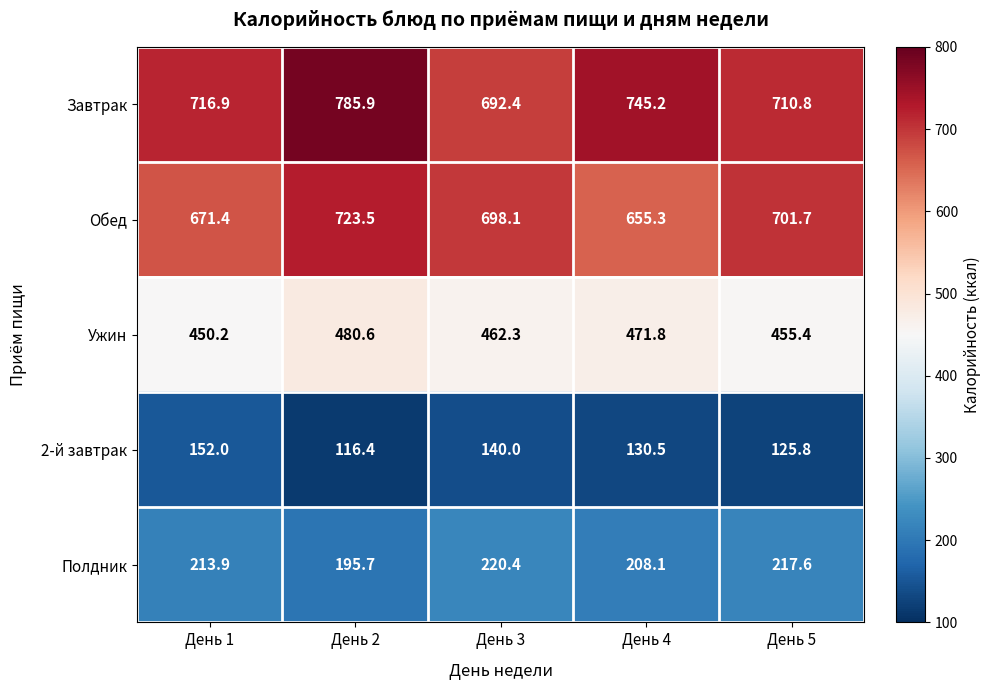

What is the maximum value for Обед?

723.5